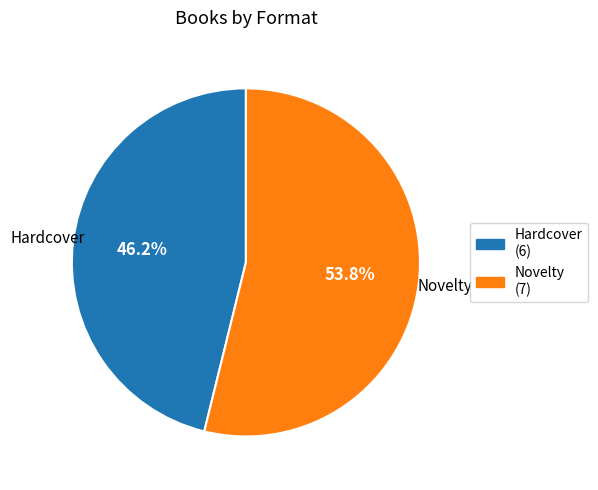

Rank the categories by value from lowest to highest.

Hardcover, Novelty